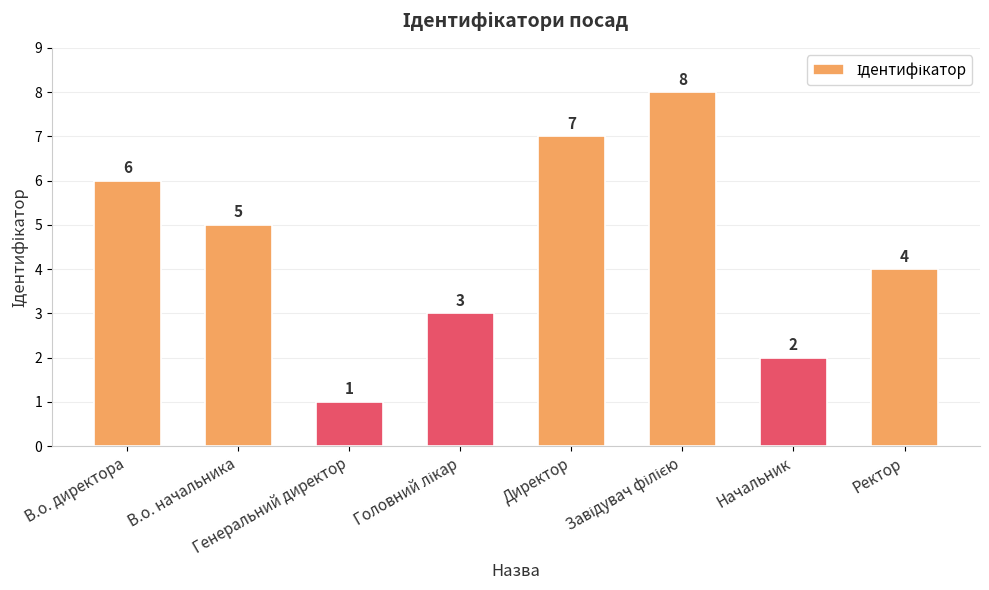

What is the greatest value displayed?

8